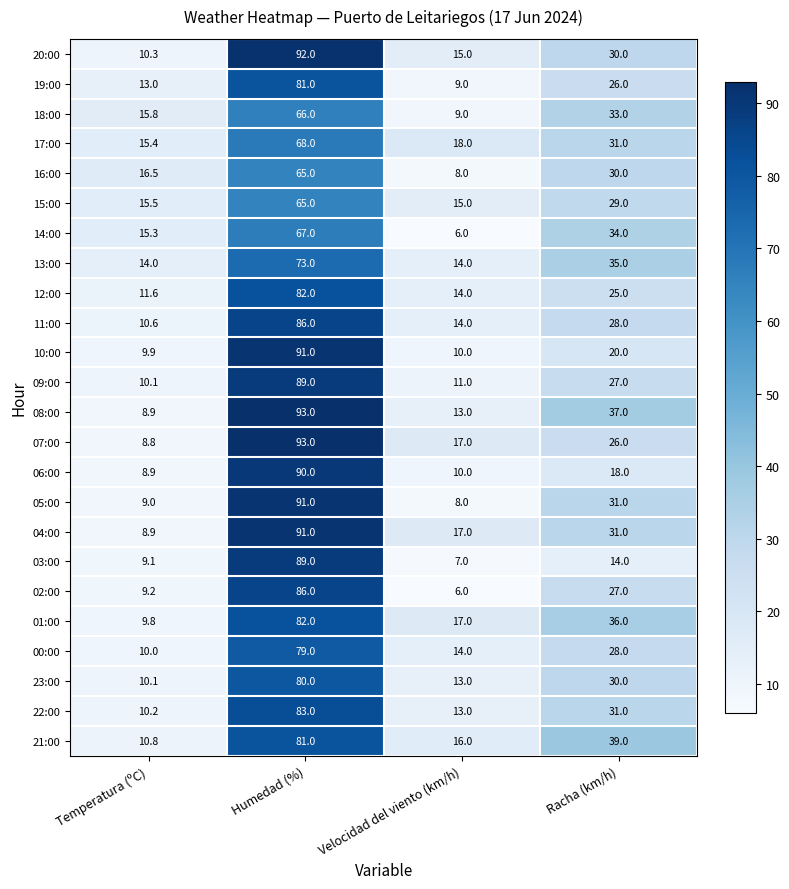

What is the difference between the 00:00 values at Temperatura (ºC) and Velocidad del viento (km/h)?

4.0